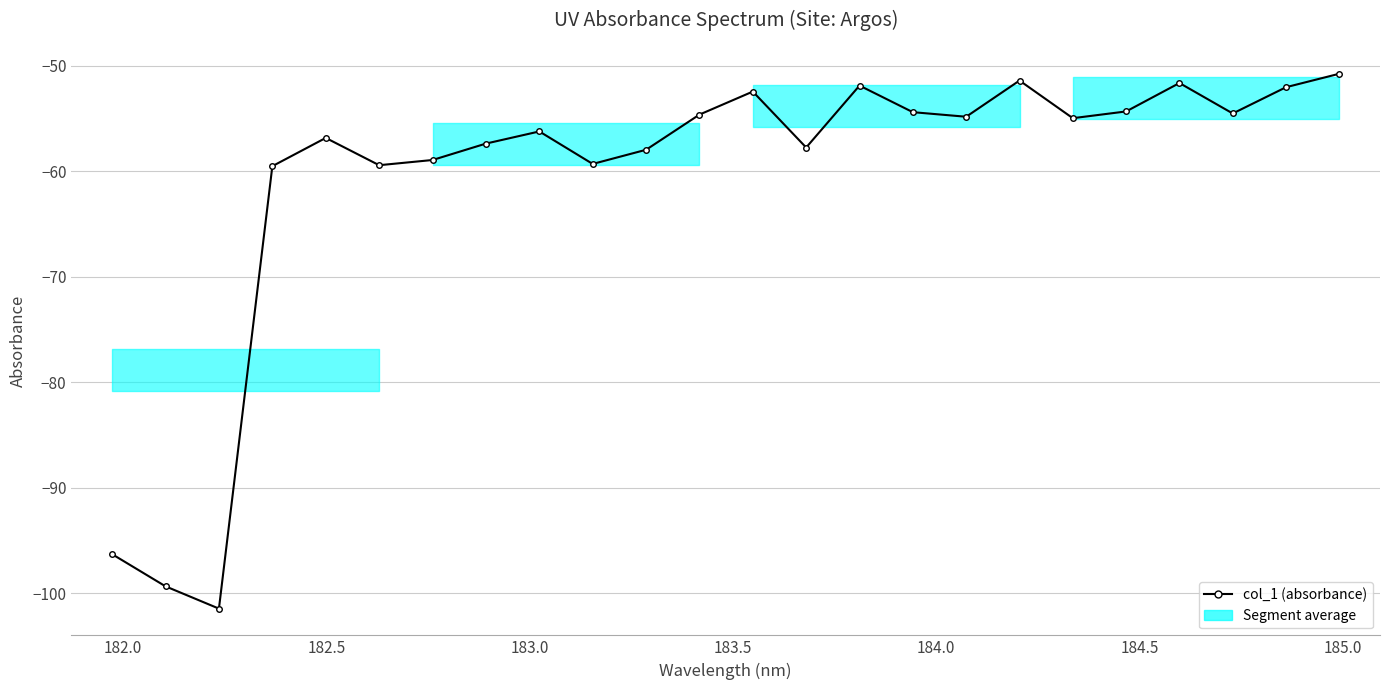

How many interior local peaks (higher than both neighbors) does the data have?

6